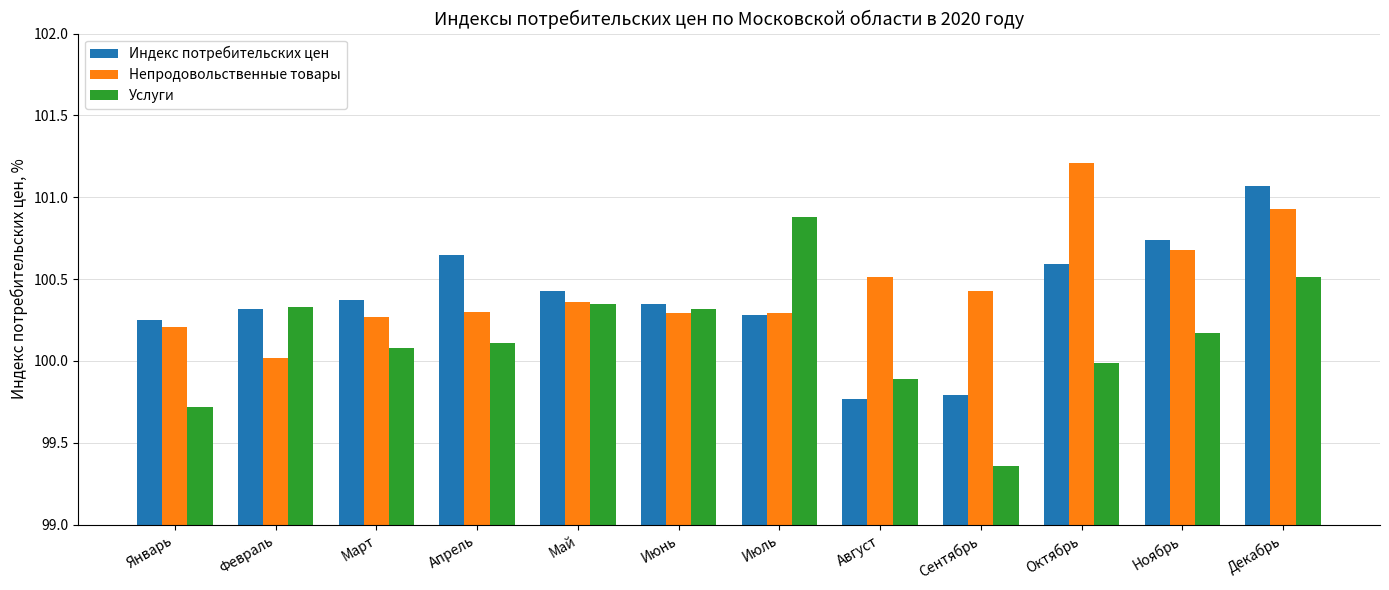

The Непродовольственные товары series shows 100.9 at Декабрь. True or false?

True